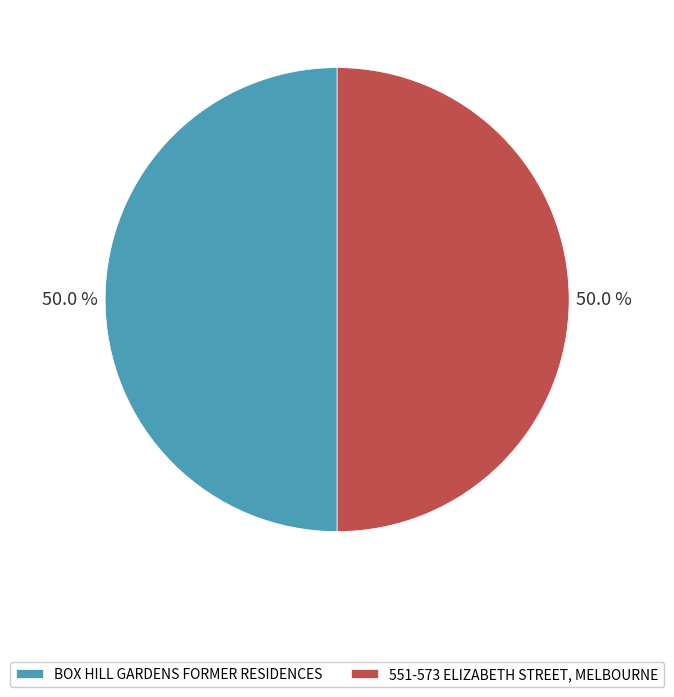

Approximately how many times larger is the value at BOX HILL GARDENS FORMER RESIDENCES compared to 551-573 ELIZABETH STREET, MELBOURNE?

1.0